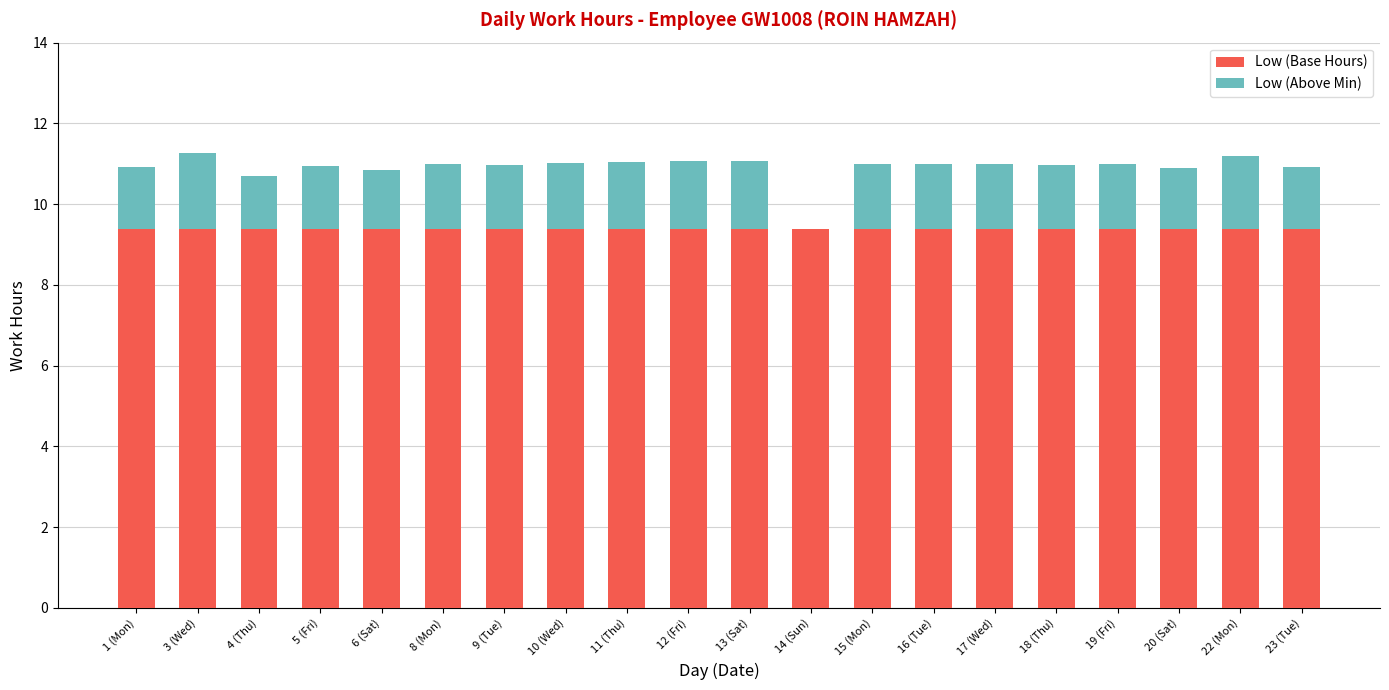

Count the number of categories in the chart.

20